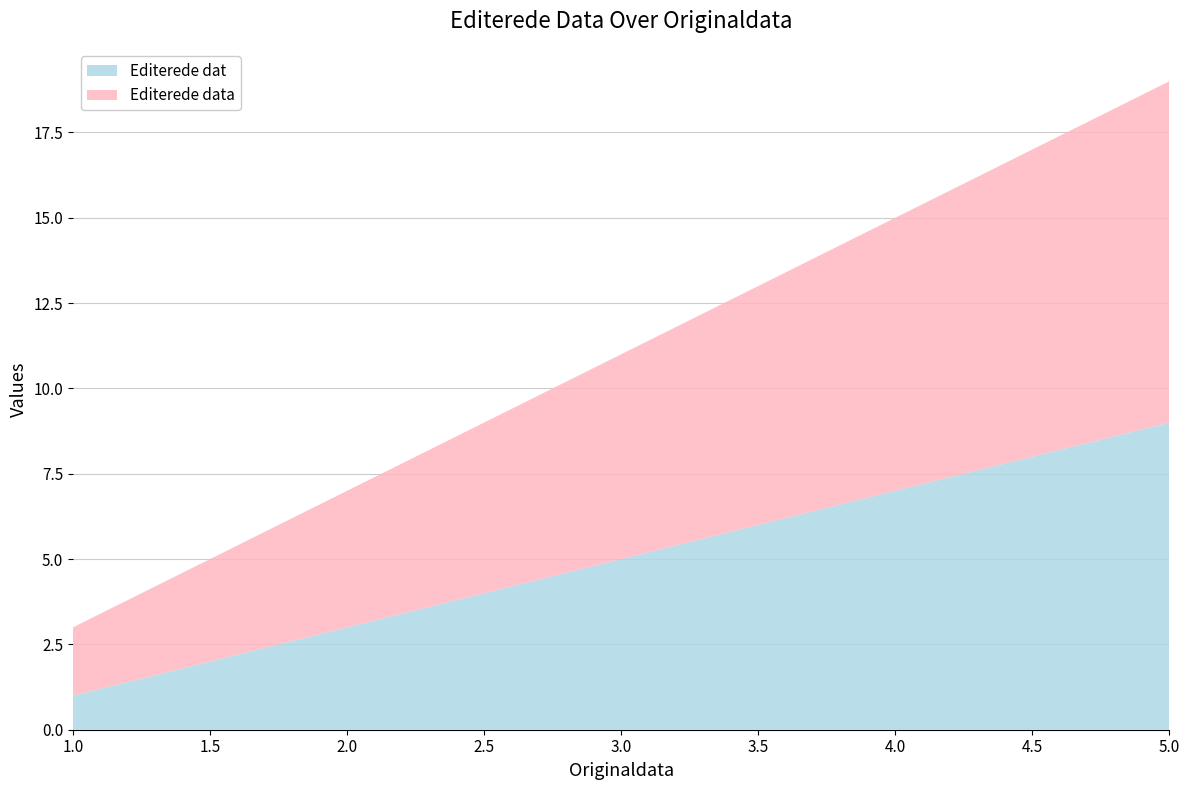

Reading left to right, extract all data points from this chart.

Editerede dat: 1	3	5	7	9
Editerede data: 2	4	6	8	10